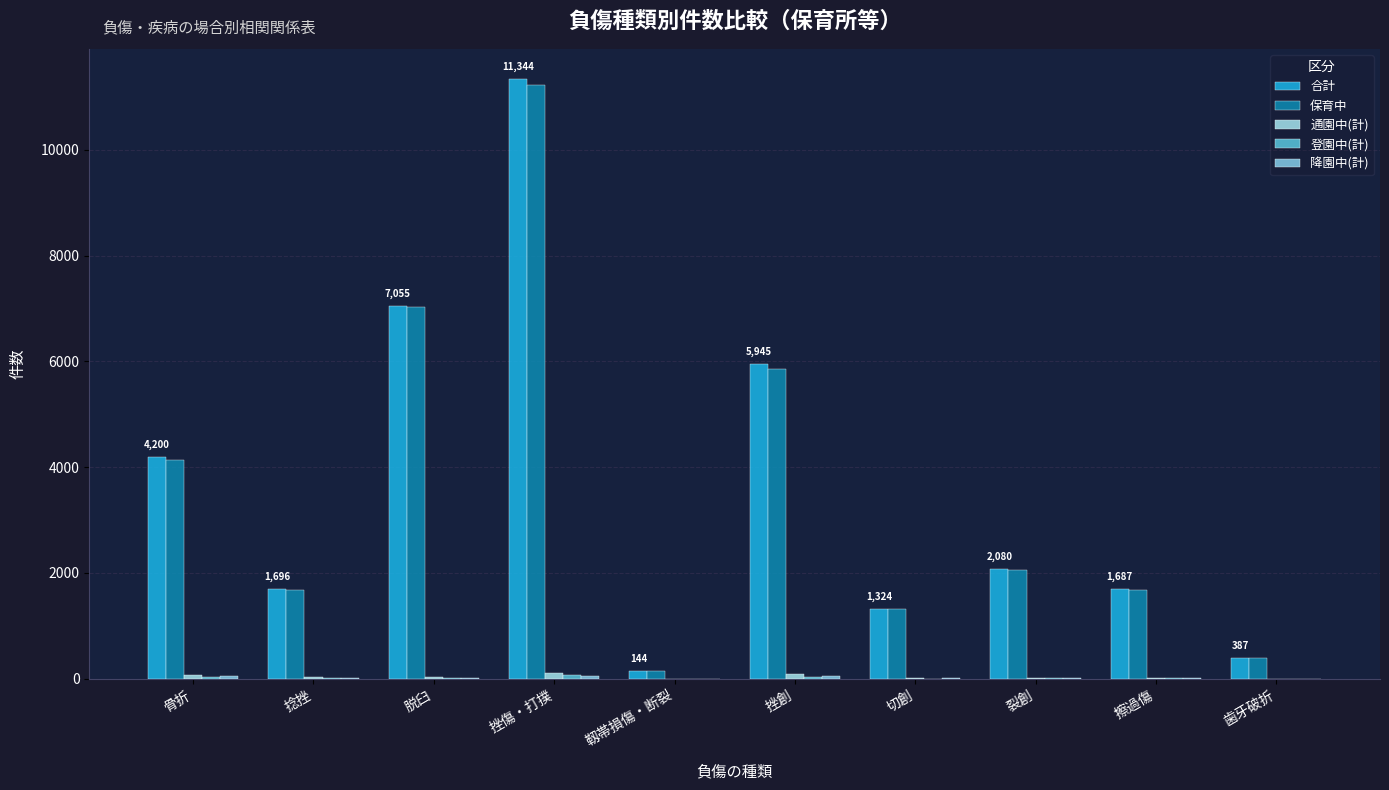

How many groups of bars are there?

10